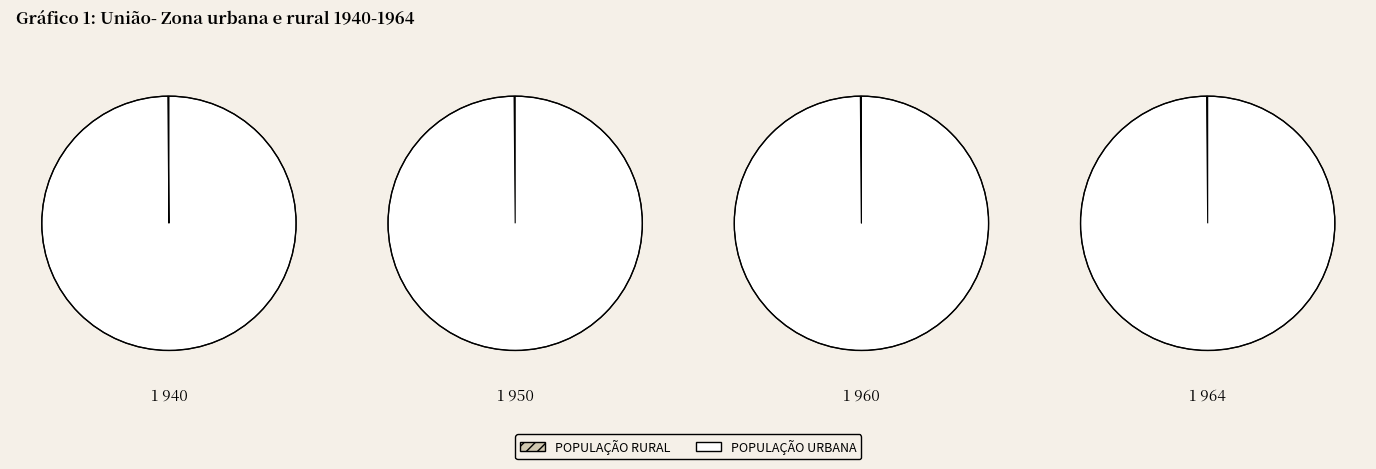

At 2022/06/11 00:08, list the series in order from largest to smallest.

Urban, Rural